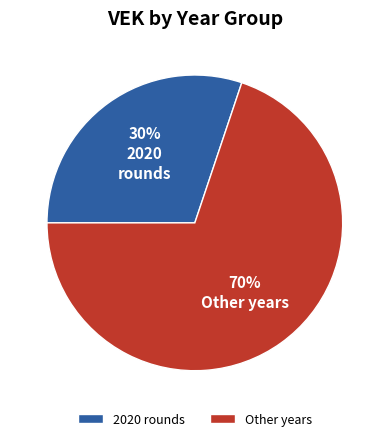

Combined, do Other years and 2020 rounds account for over 50%?

Yes